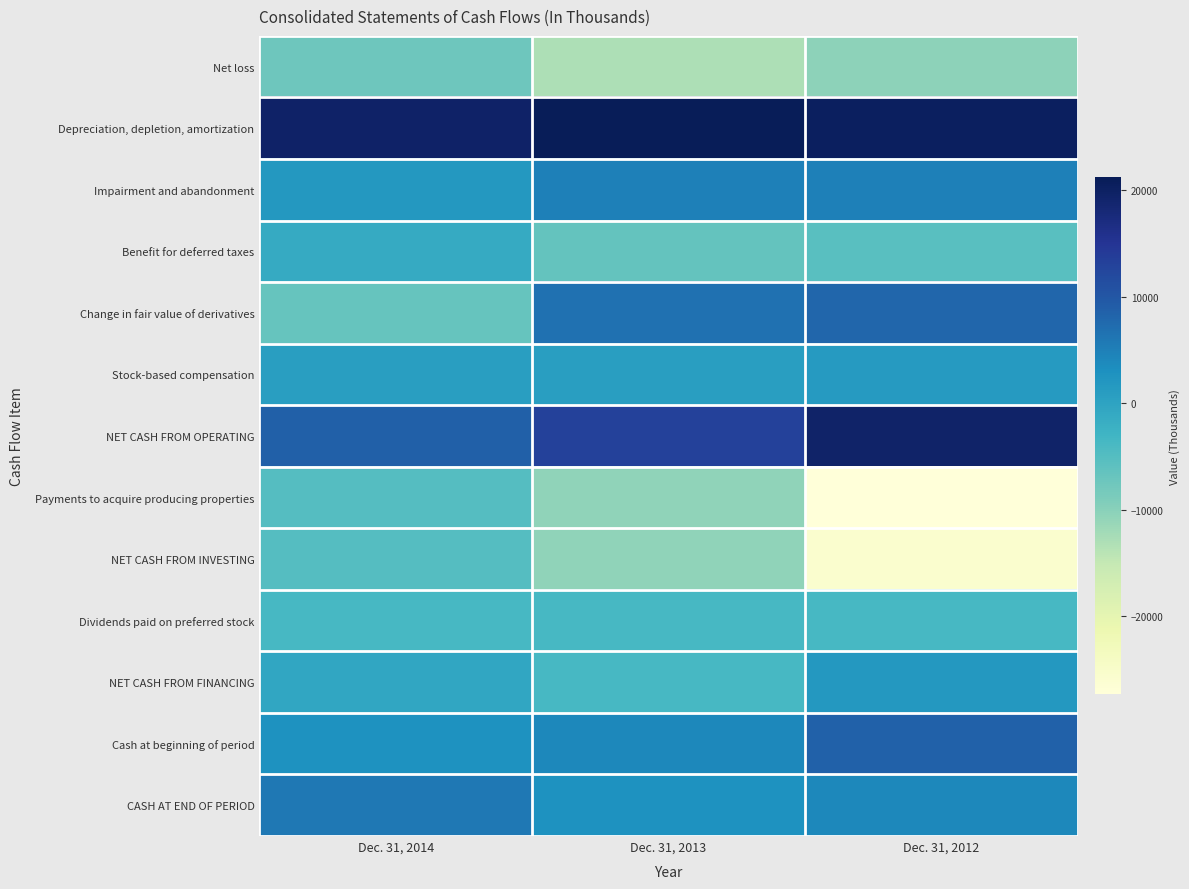

What is the difference between the highest and lowest values at Dec. 31, 2012?

47792